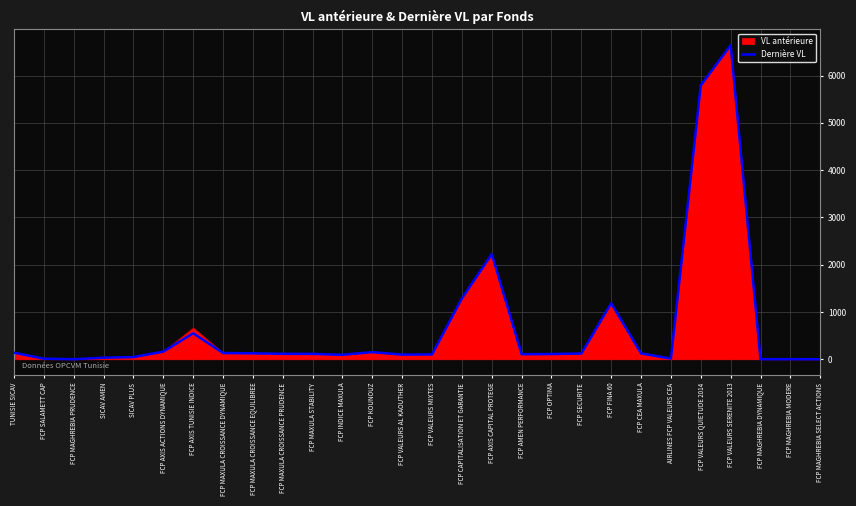

Count the number of data series in this chart.

2